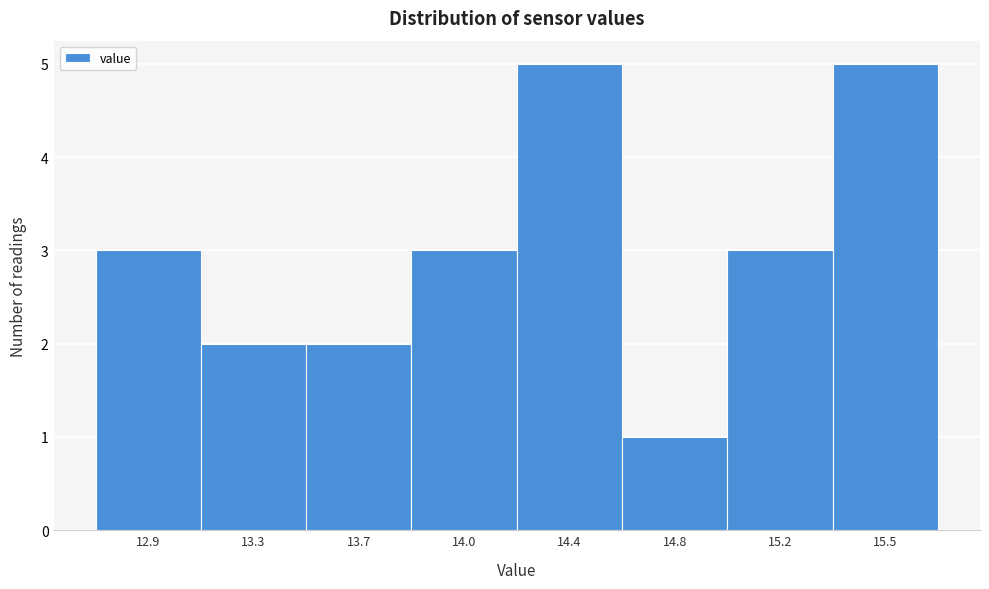

Reading left to right, list all the values displayed in this chart.

3	2	2	3	5	1	3	5